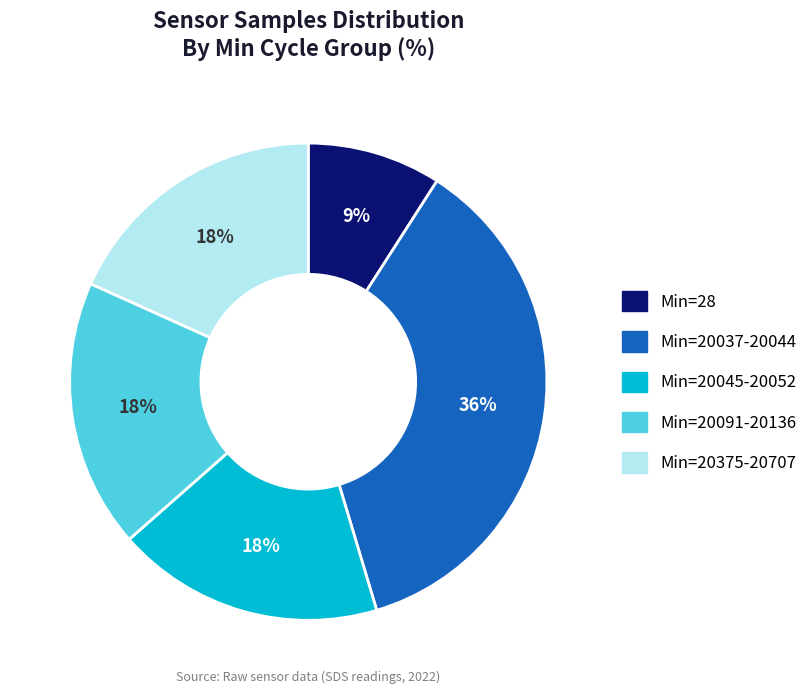

To the nearest percent, what is the average slice percentage?

20%